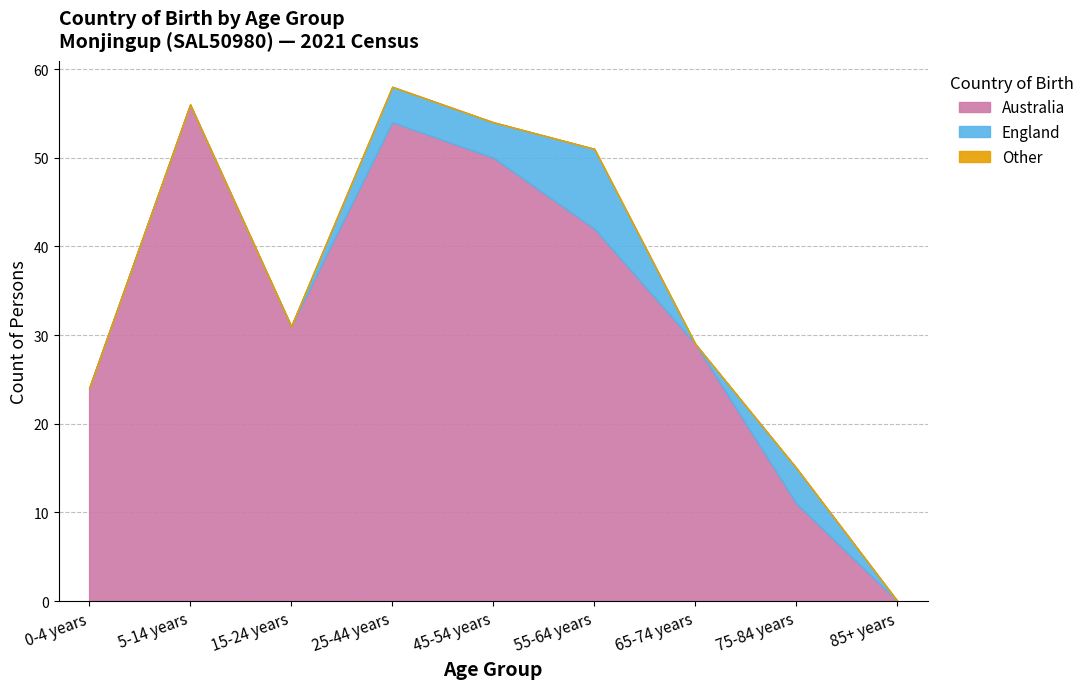

Reading left to right, transcribe all the data shown in this chart.

Australia: 0-4 years=24	5-14 years=56	15-24 years=31	25-44 years=54	45-54 years=50	55-64 years=42	65-74 years=29	75-84 years=11	85+ years=0
England: 0-4 years=0	5-14 years=0	15-24 years=0	25-44 years=4	45-54 years=4	55-64 years=9	65-74 years=0	75-84 years=4	85+ years=0
Other: 0-4 years=0	5-14 years=0	15-24 years=0	25-44 years=0	45-54 years=0	55-64 years=0	65-74 years=0	75-84 years=0	85+ years=0